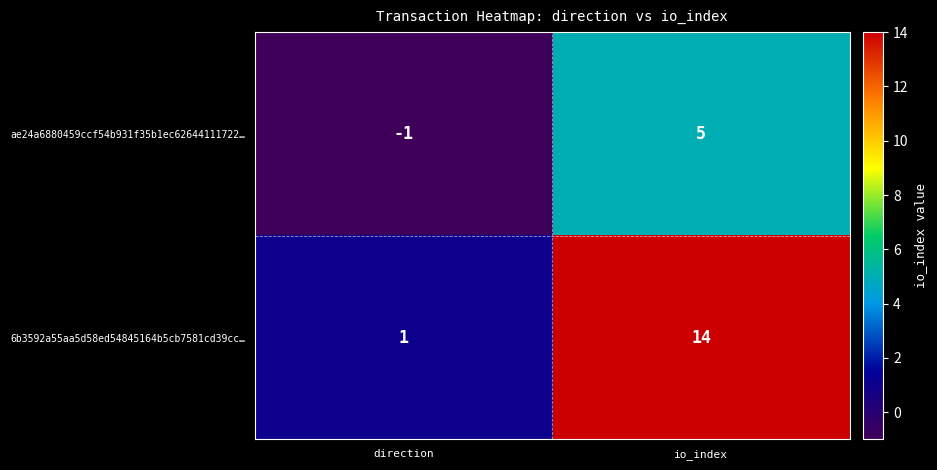

What is the difference between the 6b3592a55aa5d58ed54845164b5cb7581cd39cc… values at io_index and direction?

13